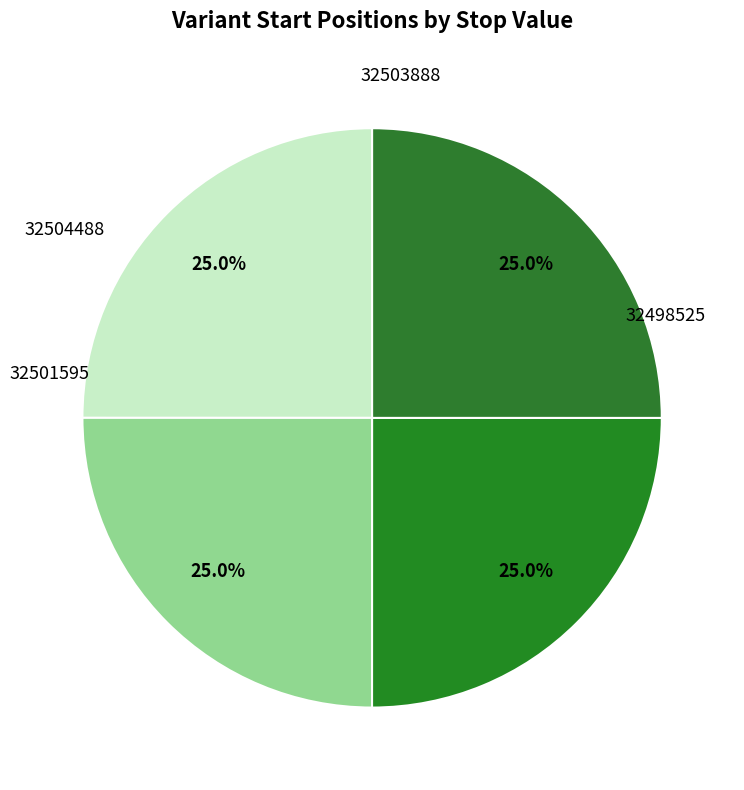

How many slices are in this pie chart?

4